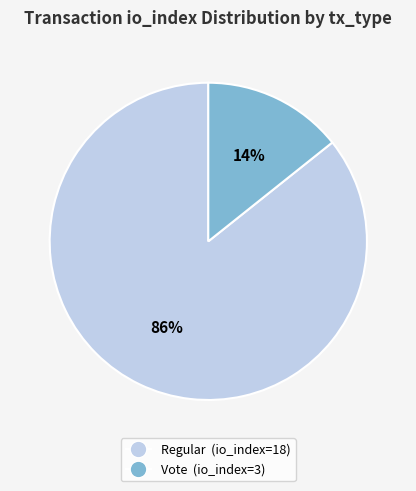

Combined, do Regular (io_index=18) and Vote (io_index=3) account for over 50%?

Yes